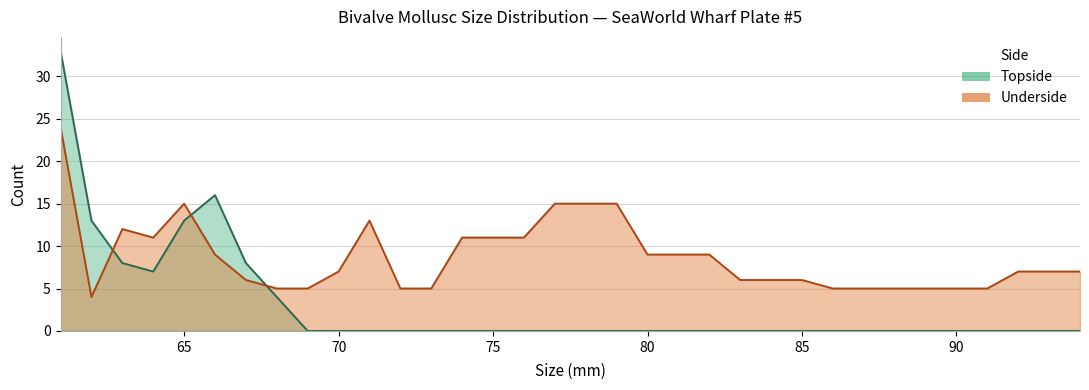

Which has a higher value, 72 or 68?

68